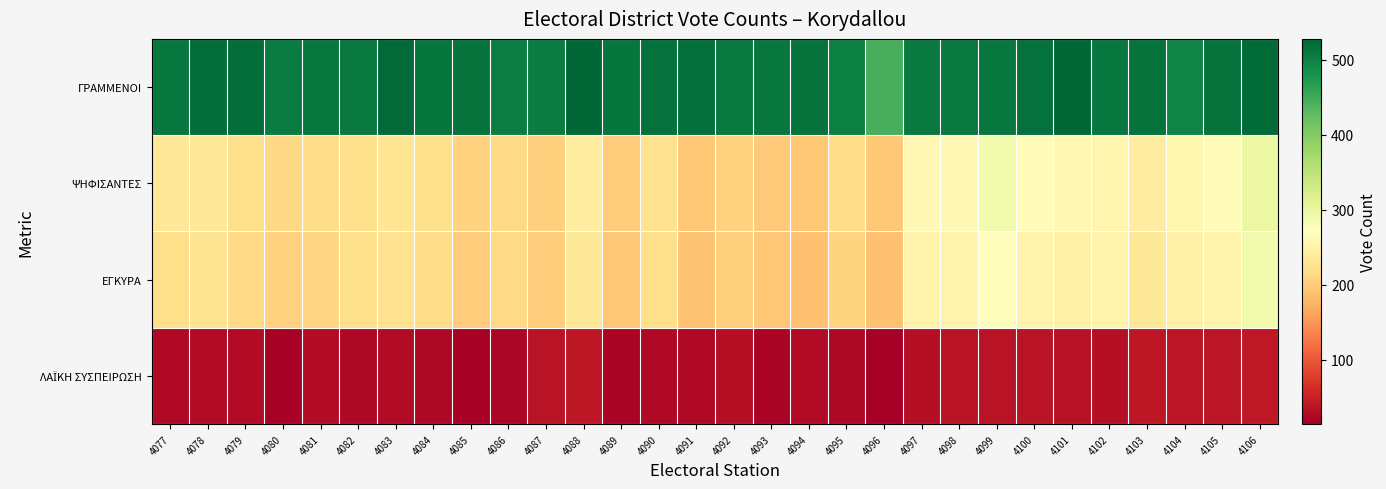

Count the number of data series in this chart.

4